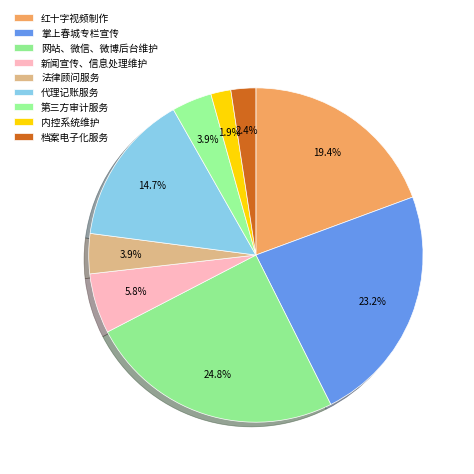

Between 内控系统维护 and 法律顾问服务, which is larger?

法律顾问服务